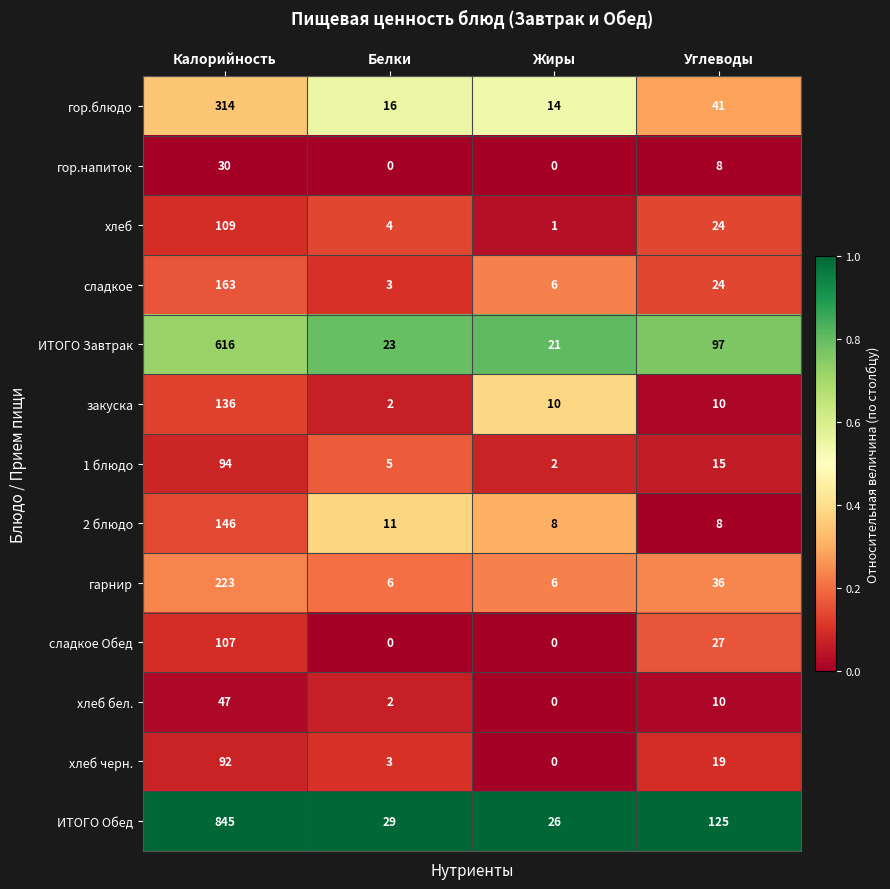

What is the maximum value shown in the chart?

845